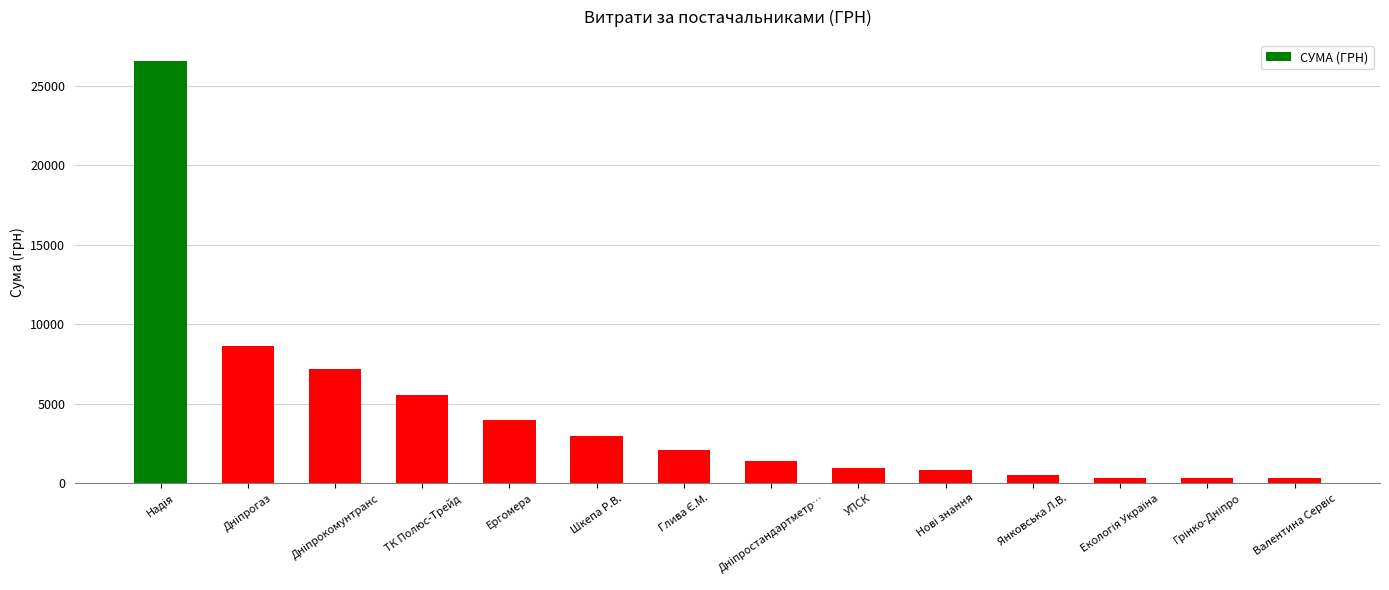

What is the minimum value shown in the chart?

330.0